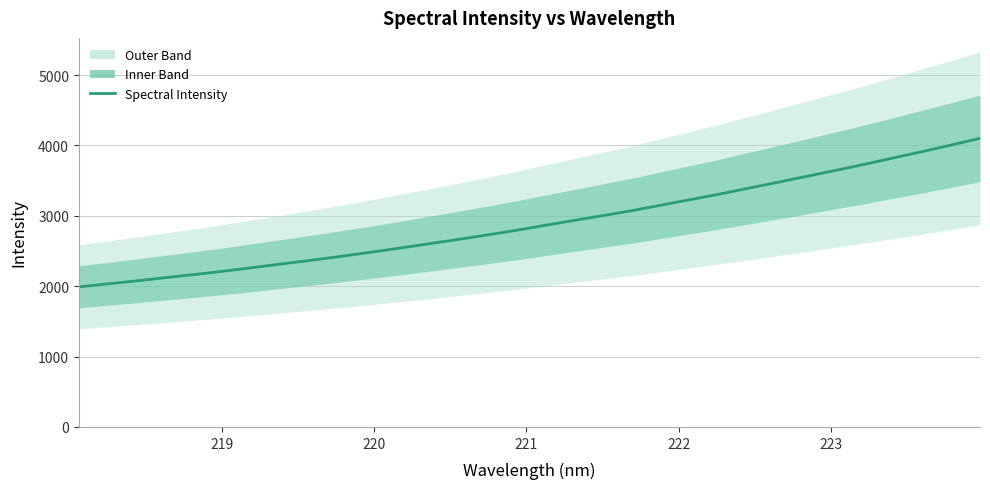

Does the chart have visible grid lines?

Yes